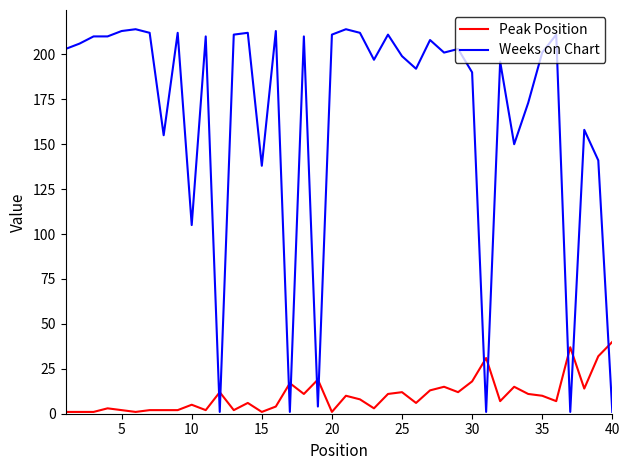

What is the maximum value shown in the chart?

214